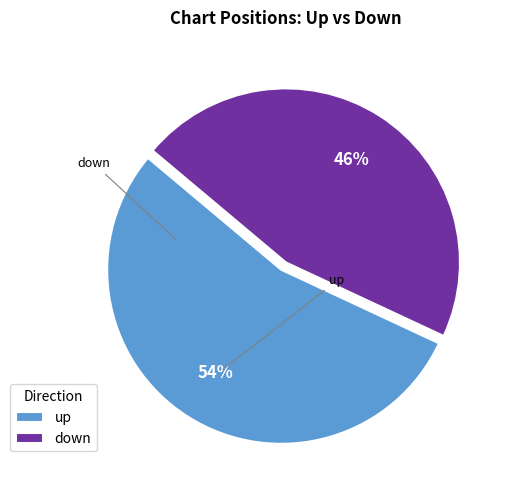

To the nearest percent, what portion does up represent?

54%